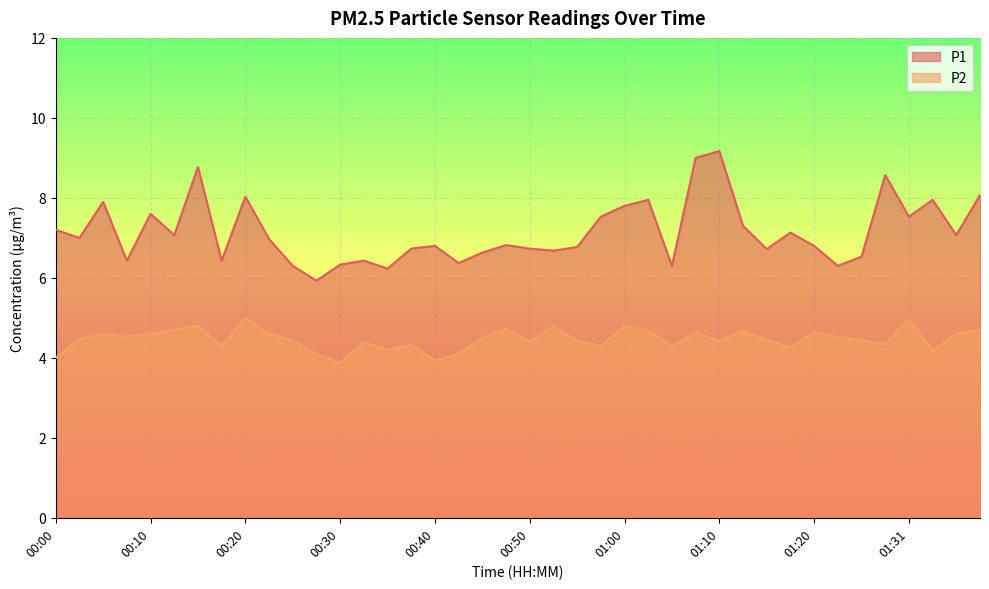

Rank the series at 01:08 from highest to lowest value.

P1, P2